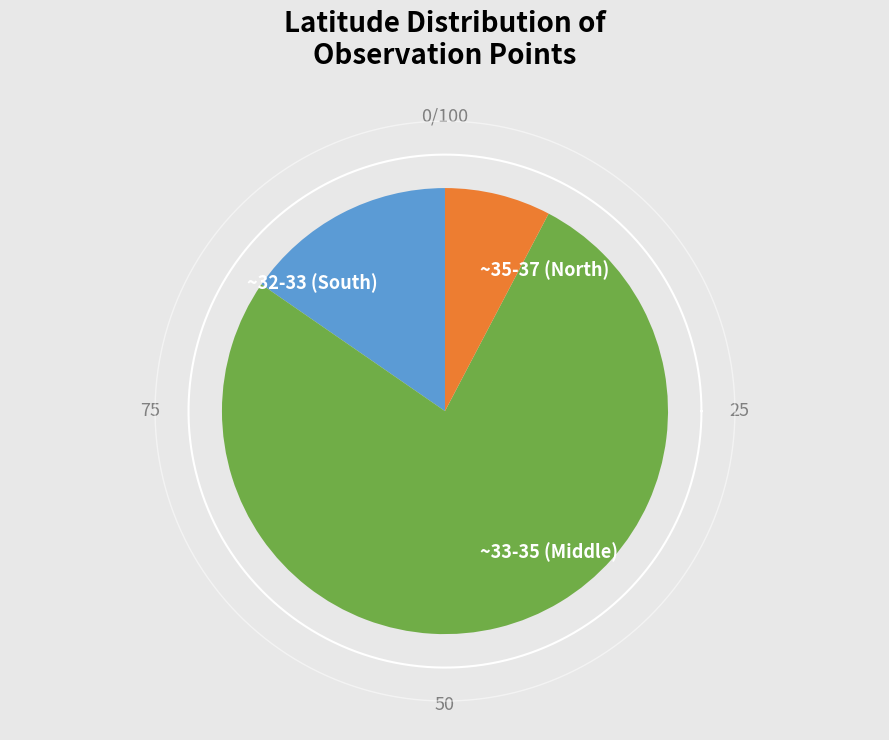

The Kumamoto slice represents 1% of the pie. True or false?

False